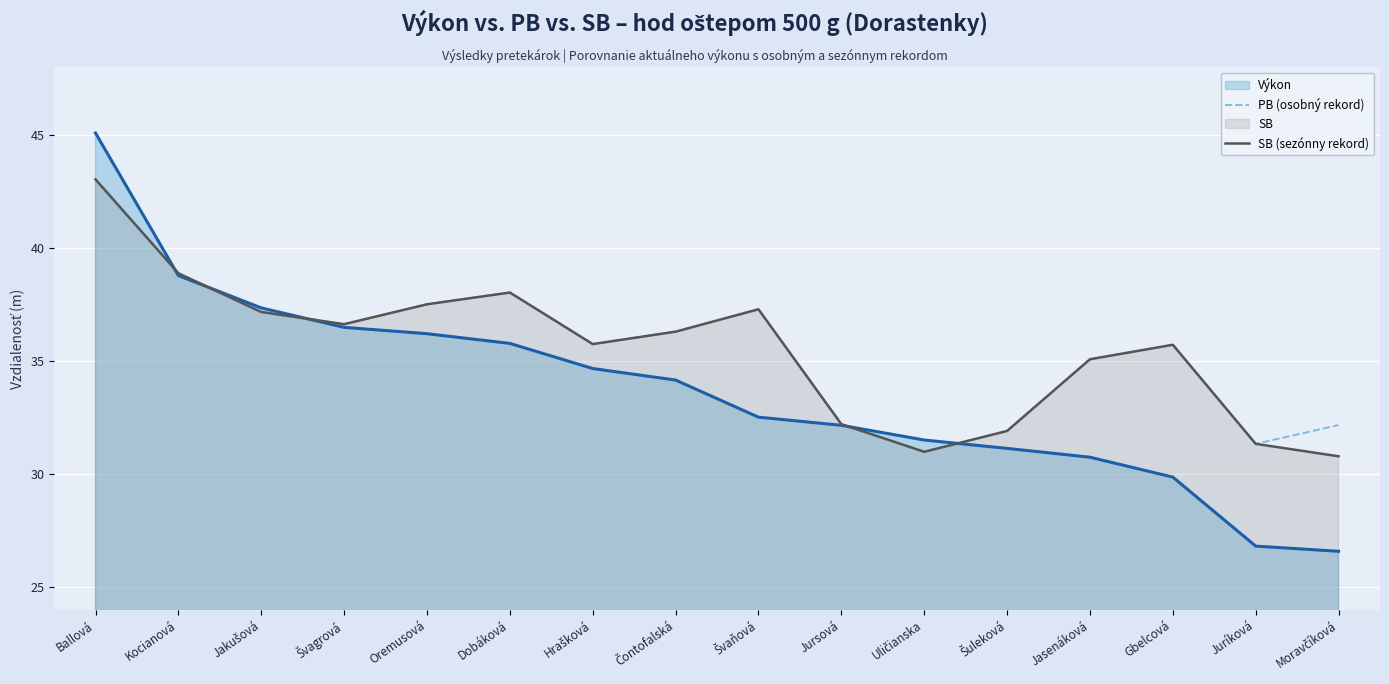

What is the spread (max minus min) of values at Švaňová?

4.8